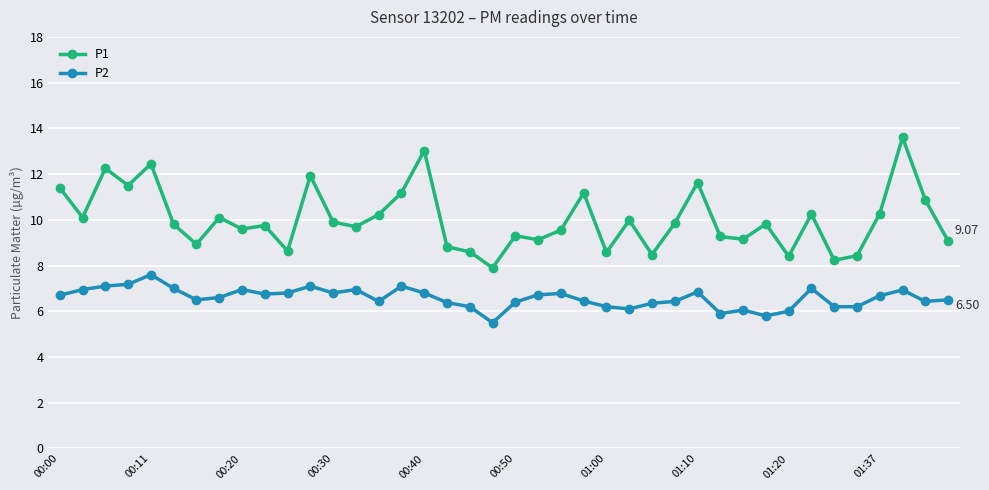

True or false: P1 and P2 cross at least once.

False